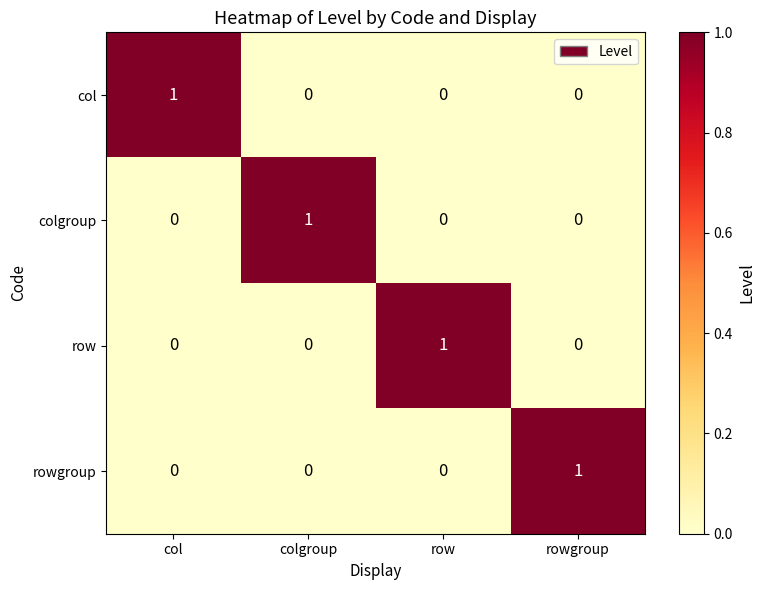

At how many categories does at least one series exceed 0?

4